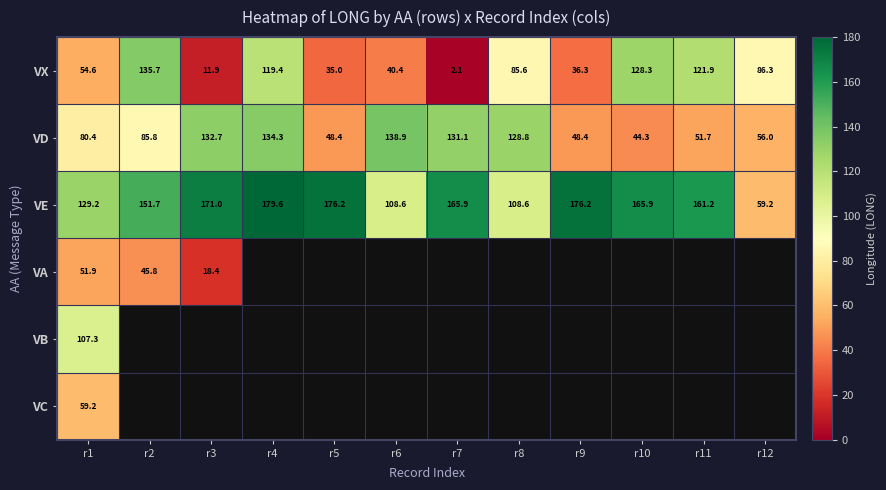

What is the difference between the maximum and minimum values in the VD series?

94.6